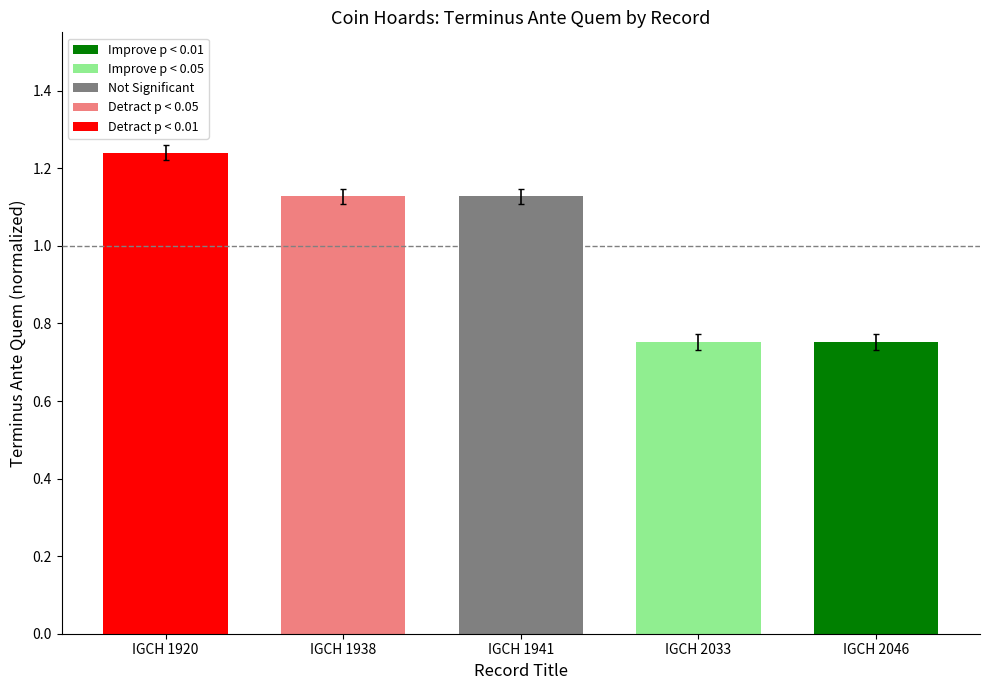

True or false: the data shows 1.1 at IGCH 2033.

False